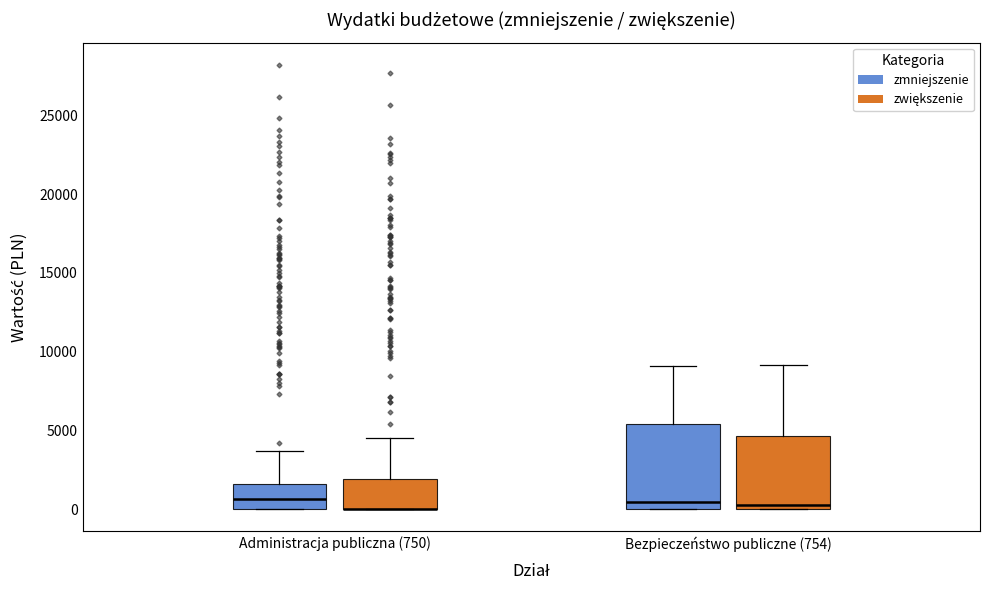

Reading left to right, read every box against the y-axis: the position of its median line, the range the box covers, and the ends of its whiskers. The values are not printed on the chart, so give them approximately, as read against the axis.

Administracja publiczna (750) (zmniejszenie): median 500, box 0 to 1500, whiskers 0 to 3500
Administracja publiczna (750) (zwiększenie): median 0 (drawn on the box's lower edge), box 0 to 2000, whiskers 0 to 4500
Bezpieczeństwo publiczne (754) (zmniejszenie): median 500, box 0 to 5500, whiskers 0 to 9000
Bezpieczeństwo publiczne (754) (zwiększenie): median 500, box 0 to 4500, whiskers 0 to 9000